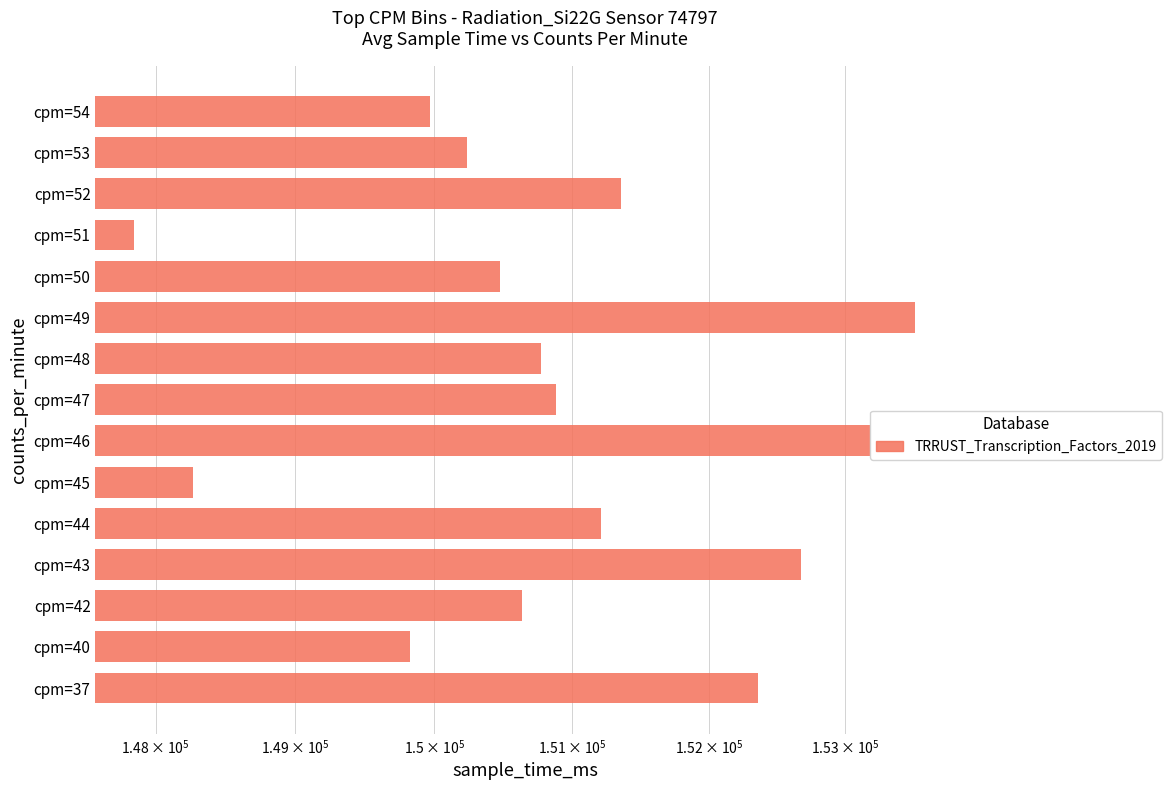

Are the bars horizontal?

Yes